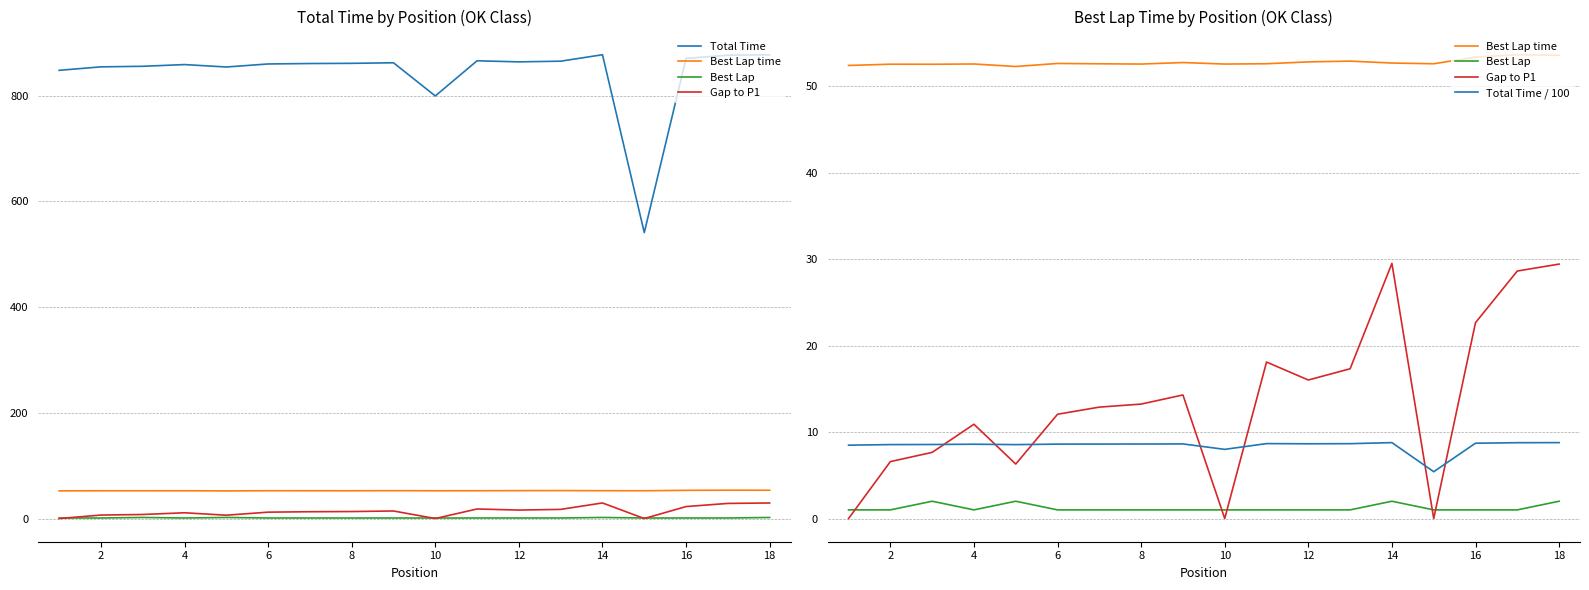

What value does the Best Lap time series have at 12?

52.9